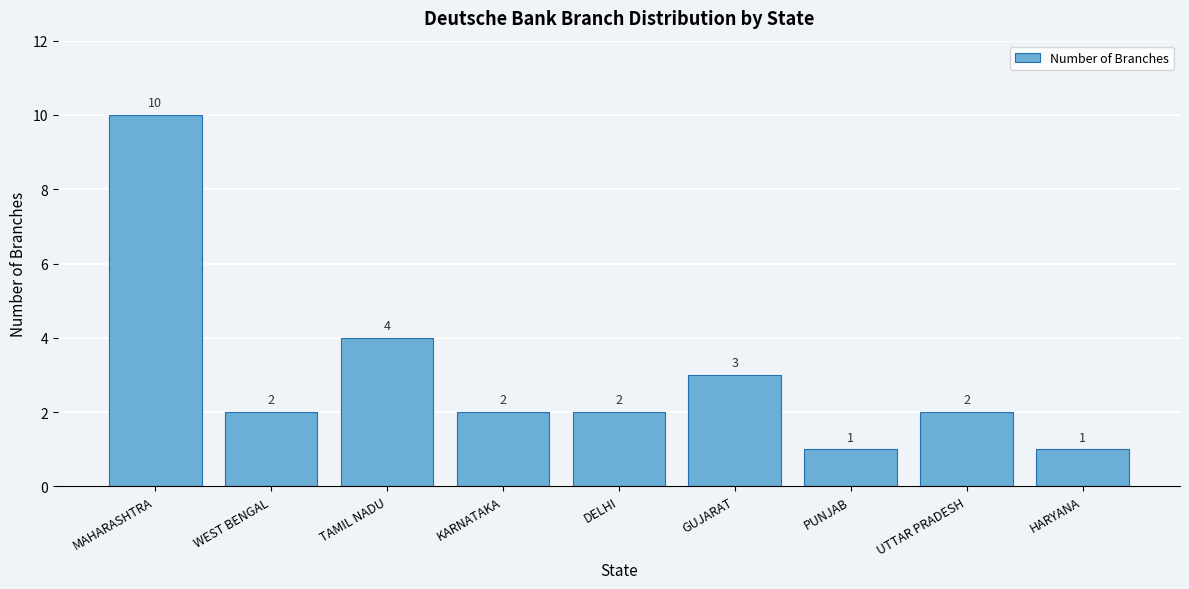

Reading left to right, list all the values displayed in this chart.

MAHARASHTRA=10	WEST BENGAL=2	TAMIL NADU=4	KARNATAKA=2	DELHI=2	GUJARAT=3	PUNJAB=1	UTTAR PRADESH=2	HARYANA=1